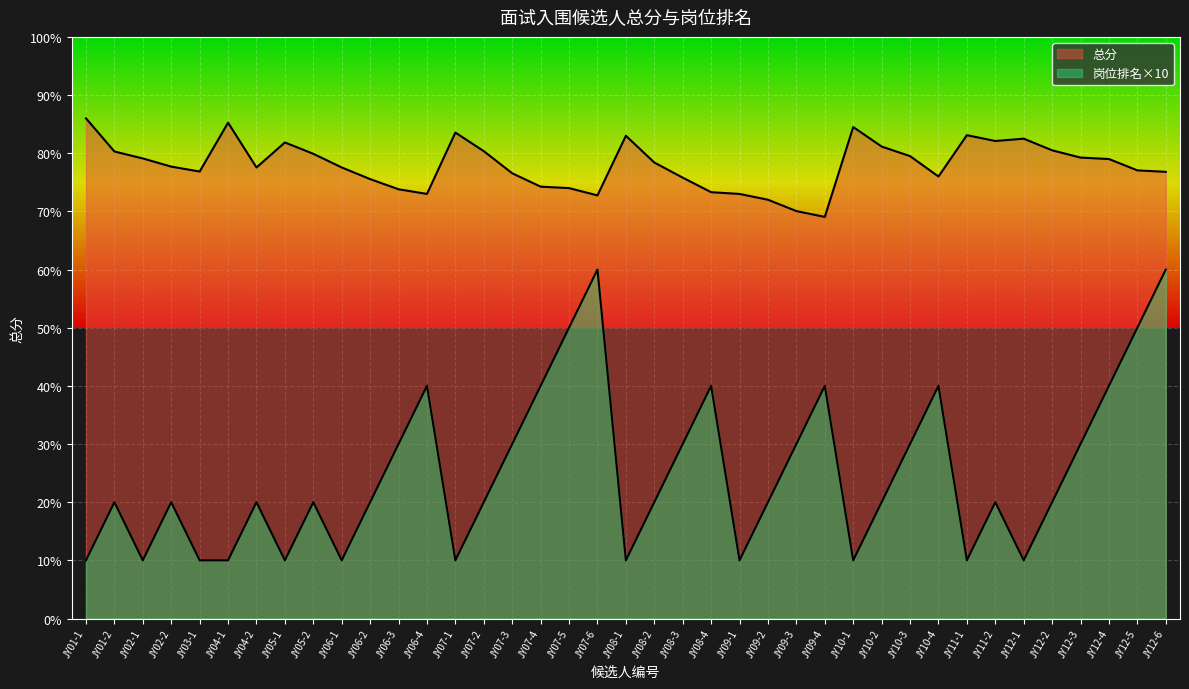

What is the label of the 19th point from the left?

JY07-6